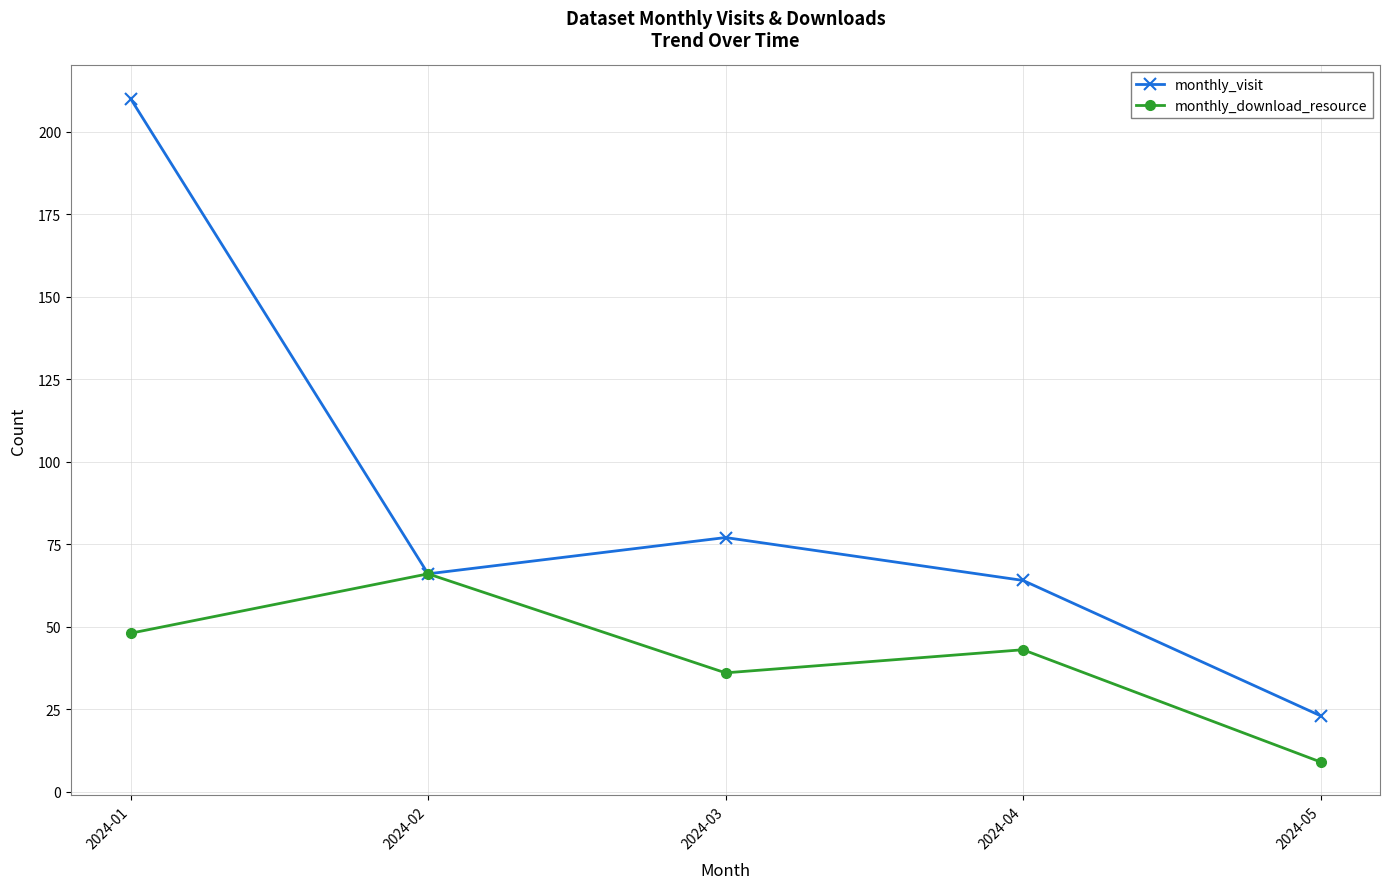

Which category has the lowest value across all series?

2024-05